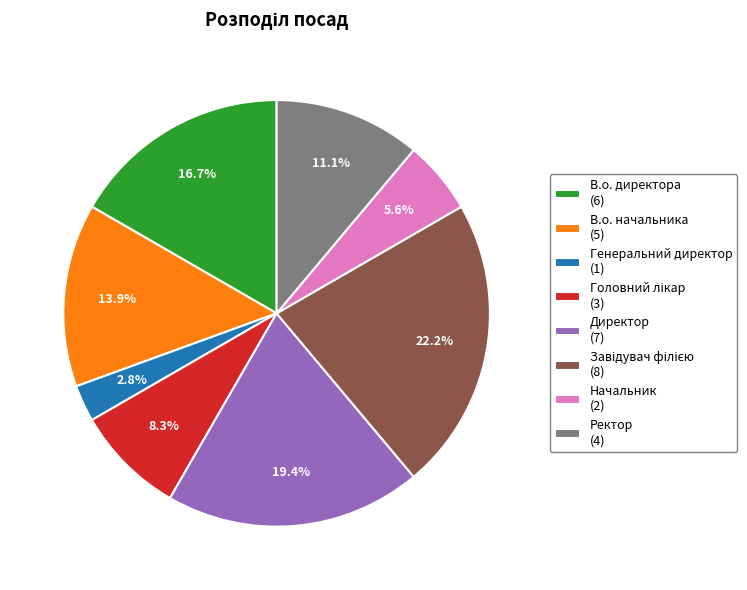

To the nearest percent, what is the difference between the Генеральний директор and Начальник slice percentages?

3%